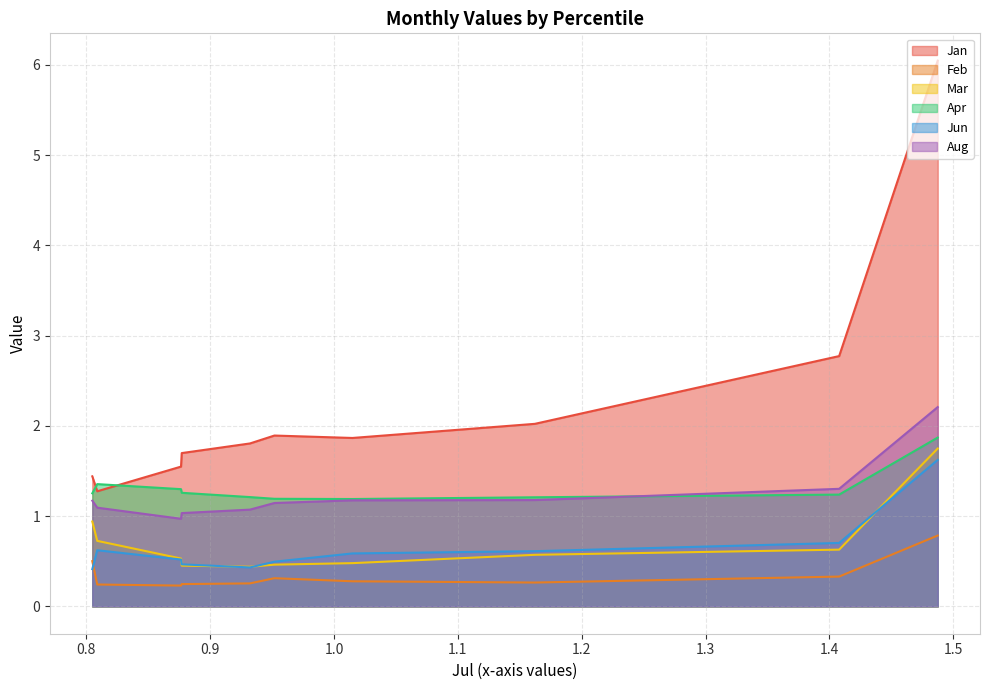

Which series has the largest total across all categories?

Jan